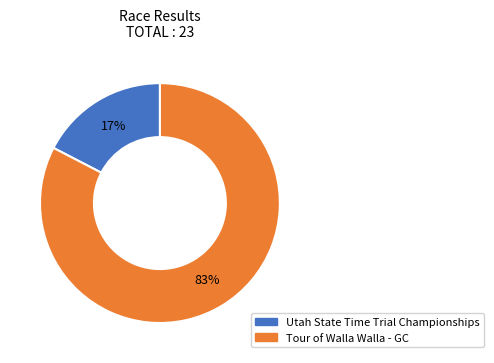

Rank the categories by value from lowest to highest.

Utah State Time Trial Championships, Tour of Walla Walla - GC